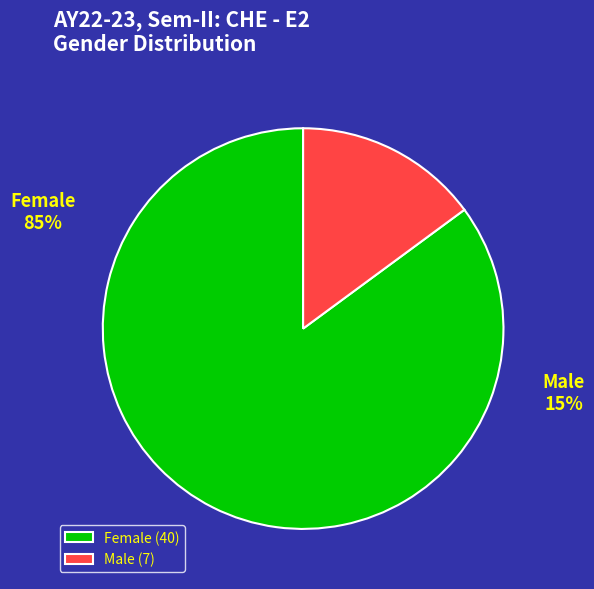

Between Male and Female, which is larger?

Female